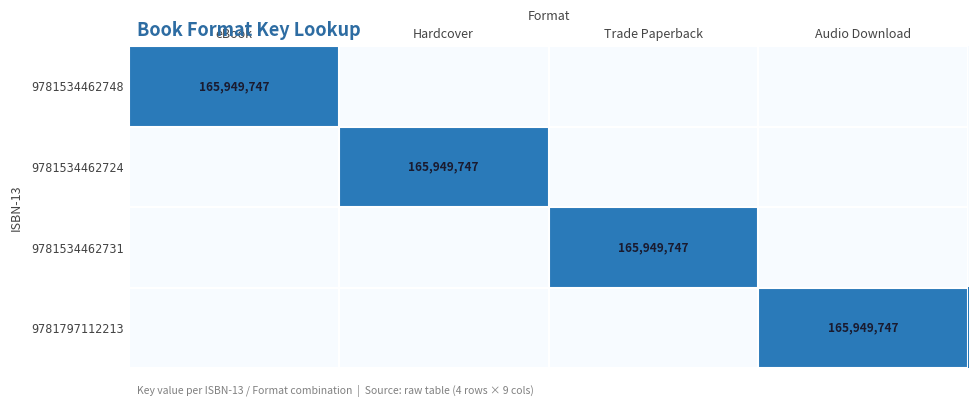

The value of 9781534462731 at Trade Paperback is 2. True or false?

False